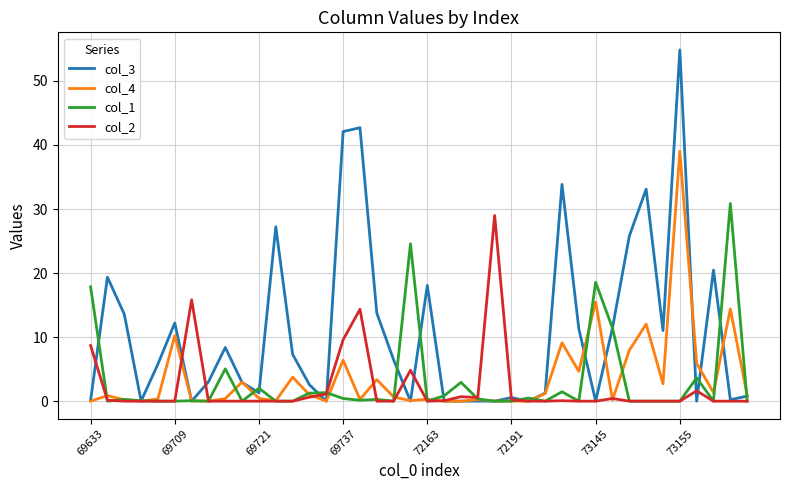

After their last crossing, which series has the higher values: col_1 or col_3?

col_3